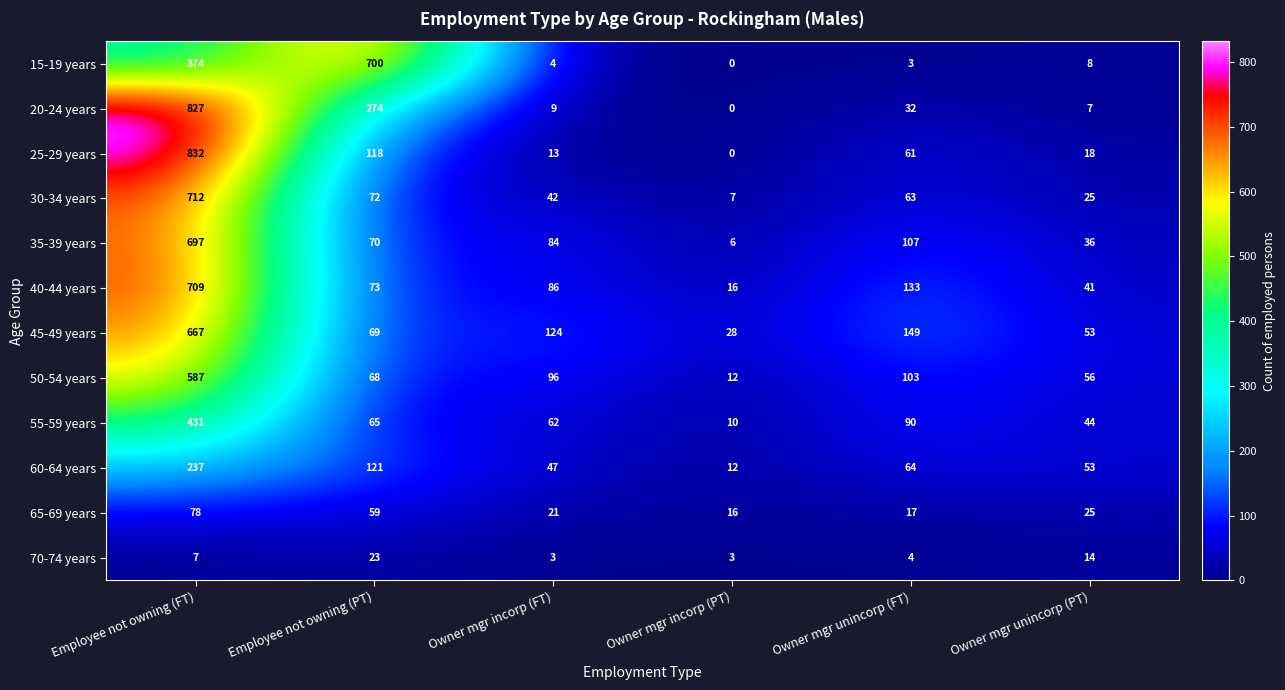

Which series has the largest range (max minus min)?

25-29 years